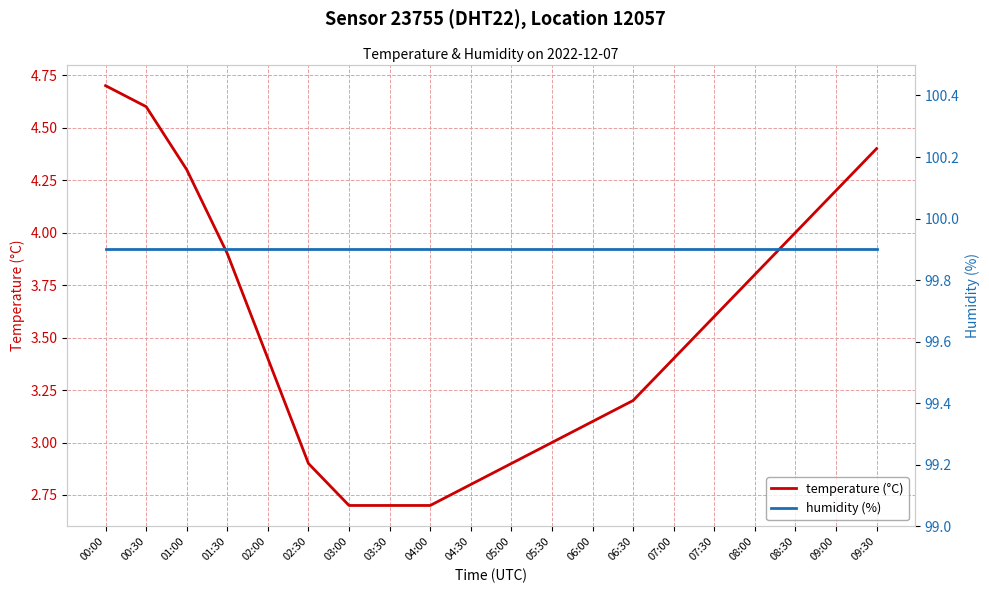

What is the spread (max minus min) of values at 06:00?

96.8